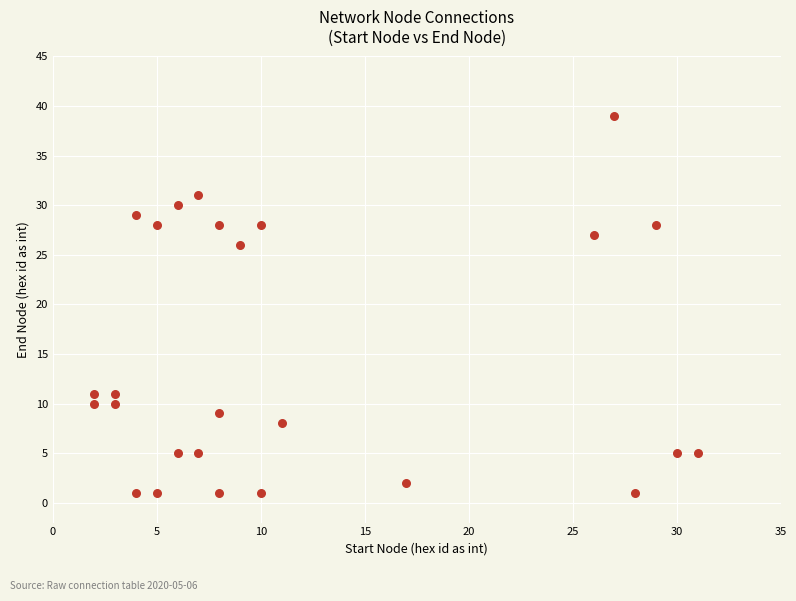

What Y value in the scatter plot is closest to 20?

26